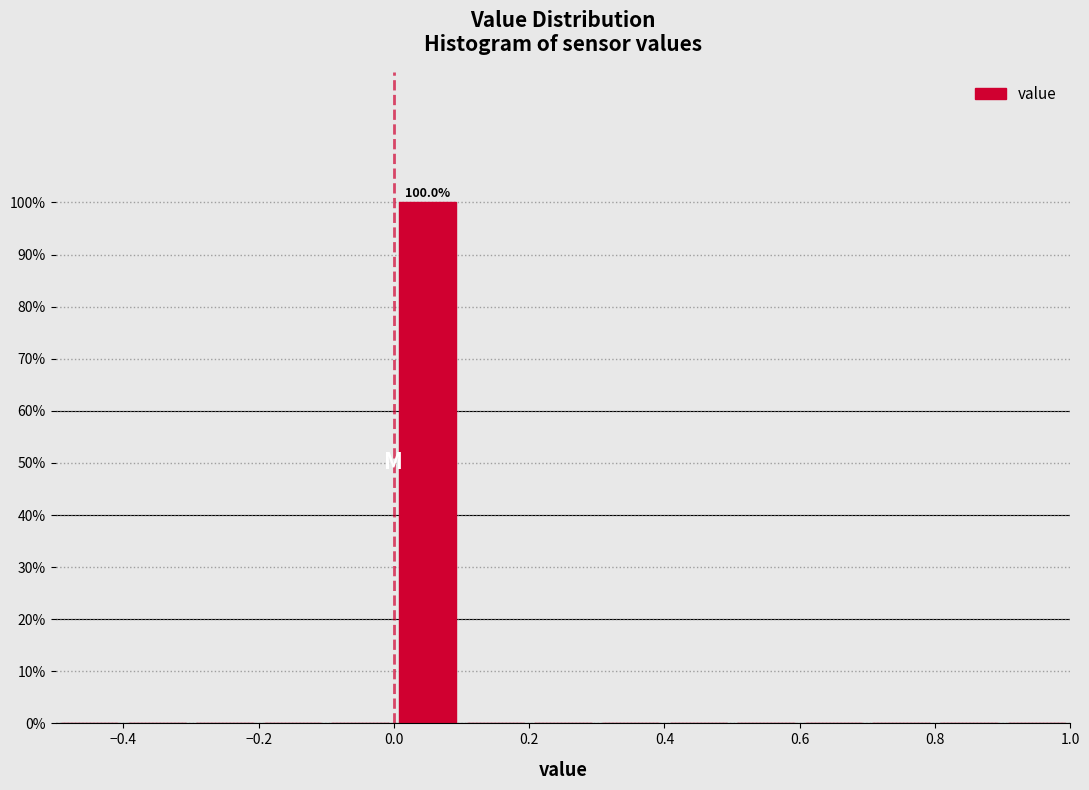

Which range on the x-axis has the tallest bar?

0.0 to 0.1